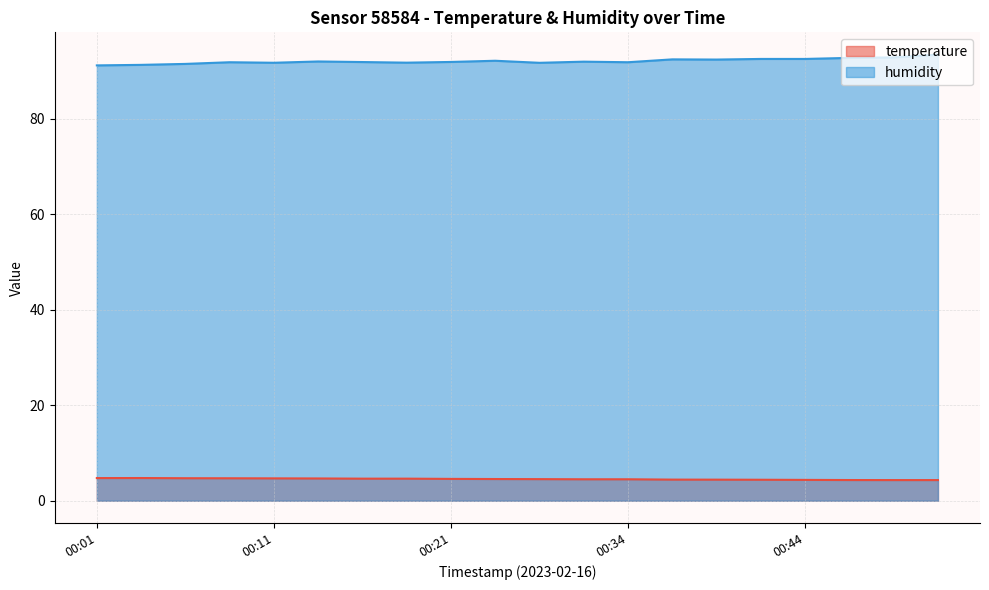

Which series has the largest total across all categories?

humidity